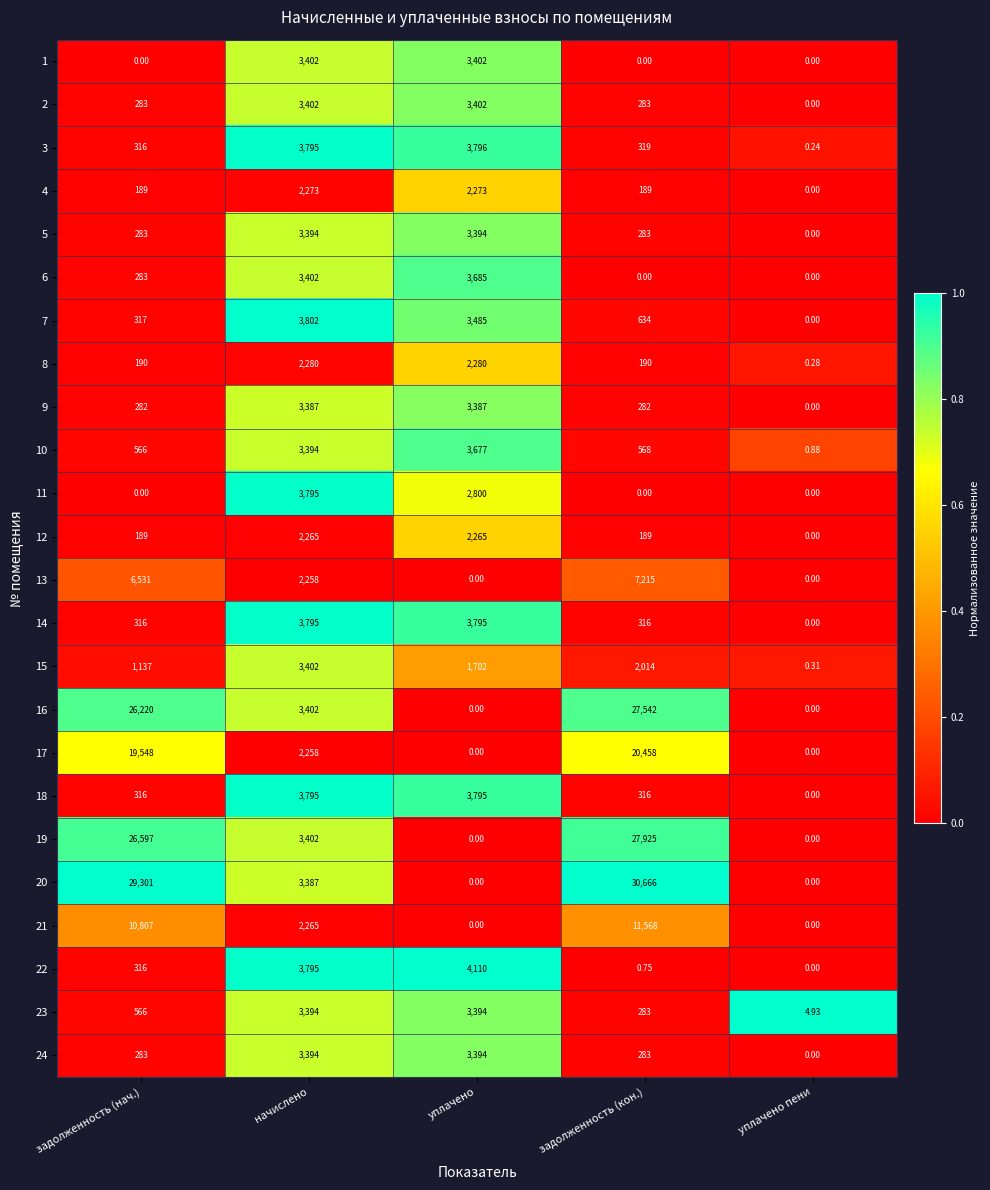

What is the maximum value shown in the chart?

30666.0